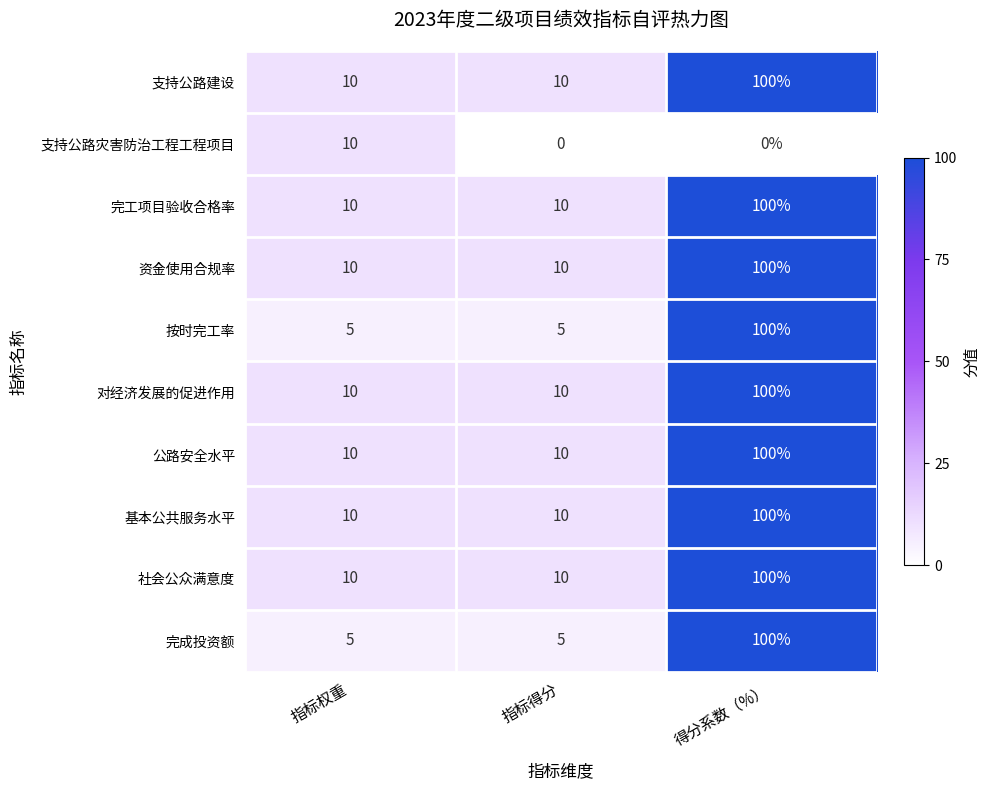

What is the spread (max minus min) of values at 得分系数（%）?

100